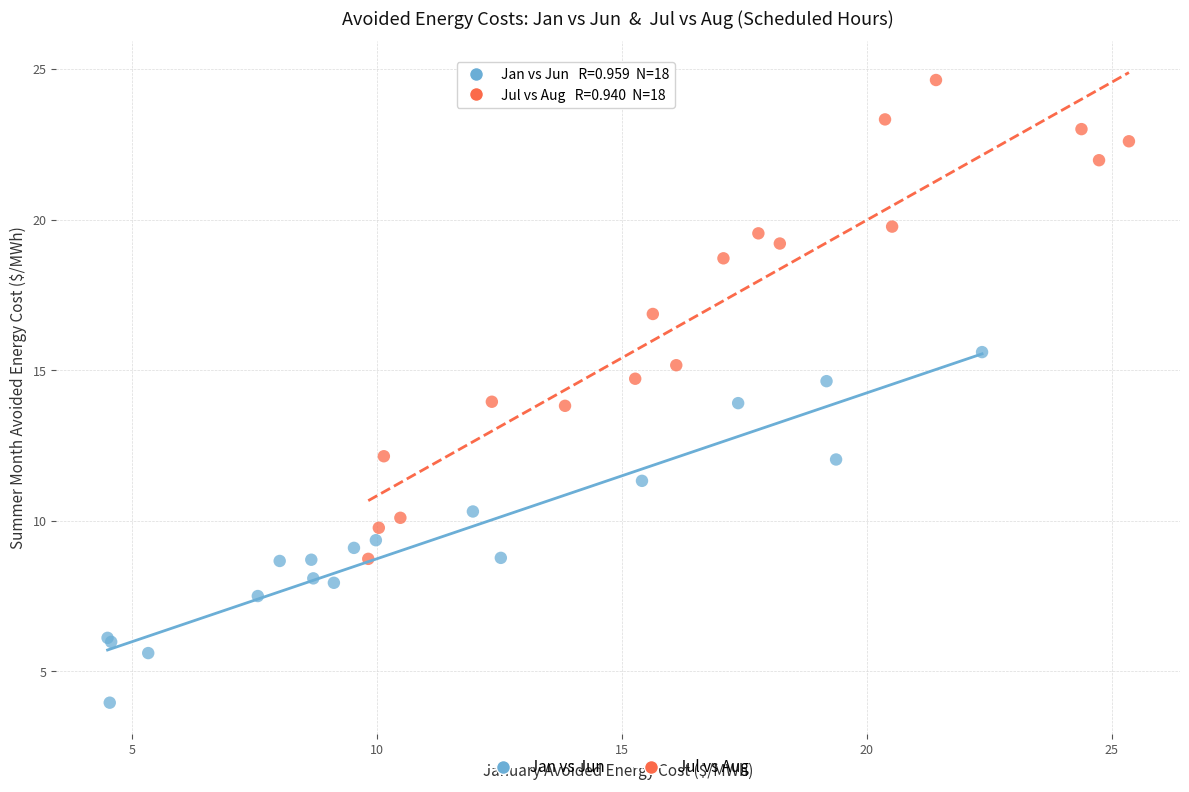

Which series reaches the minimum Y coordinate?

Jan vs Jun